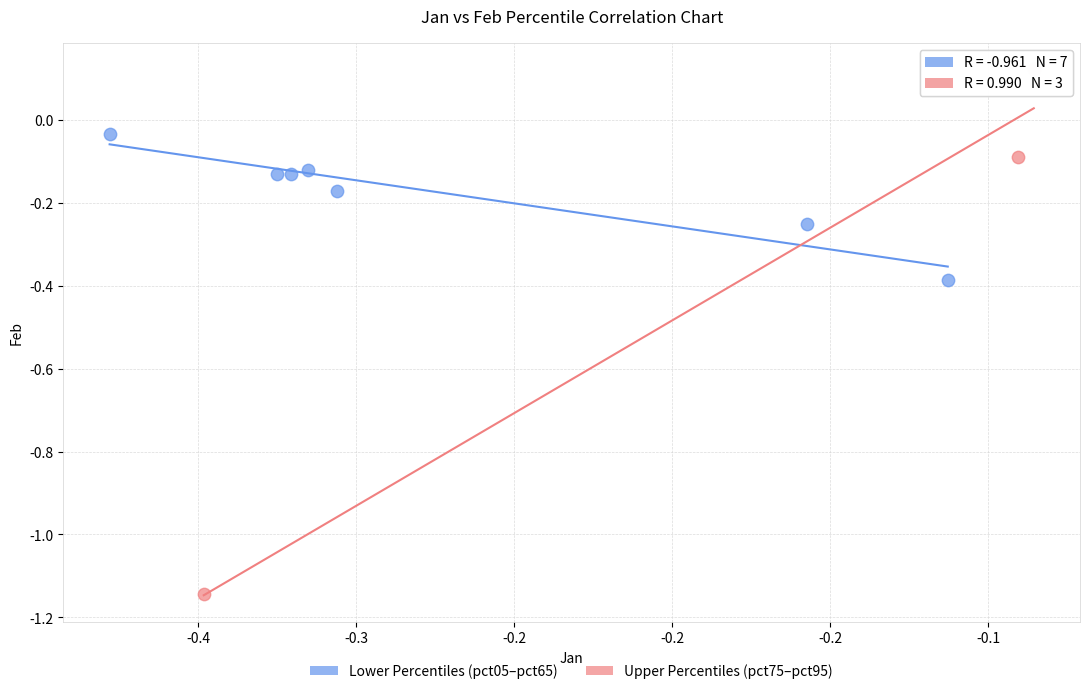

Which series contains the highest Y value?

Upper Percentiles (pct75–pct95)